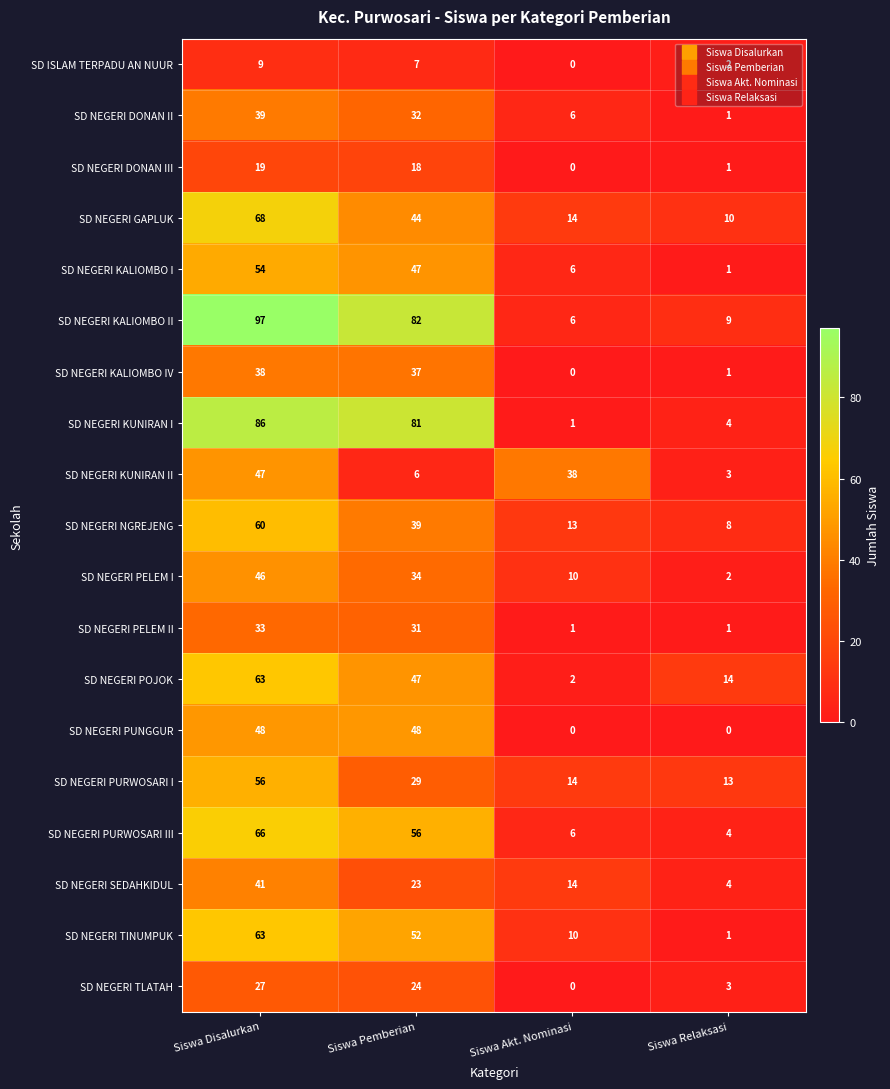

What is the difference between the SD NEGERI KUNIRAN I values at Siswa Pemberian and Siswa Akt. Nominasi?

80